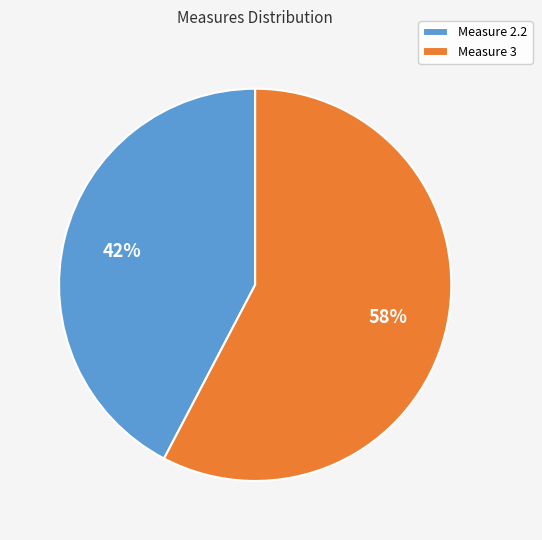

How many segments does this pie chart have?

2